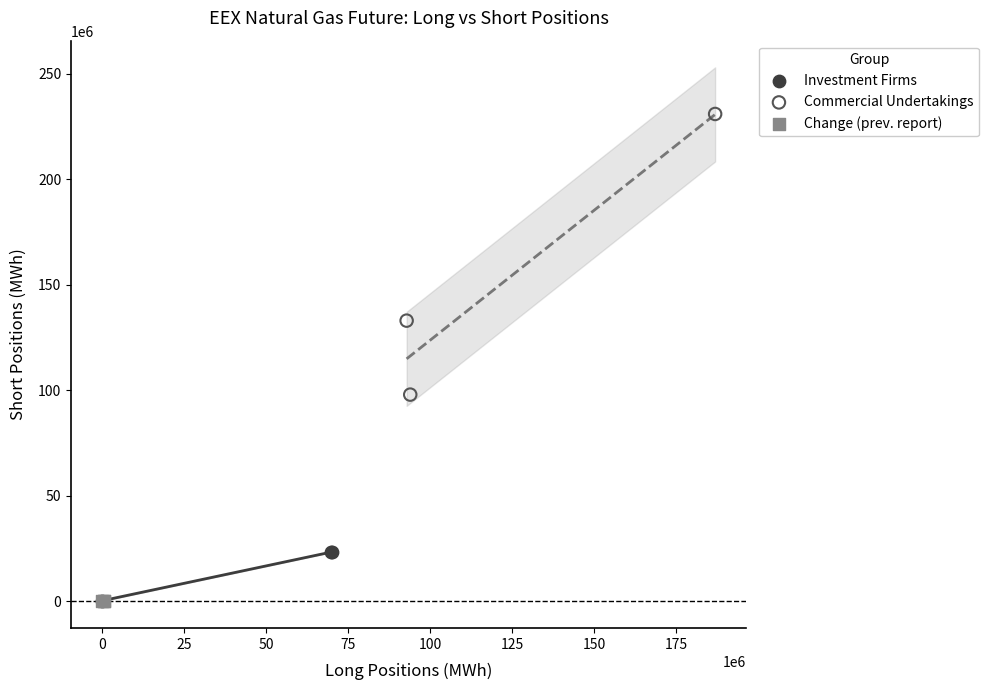

Which series contains the highest Y value?

Commercial Undertakings